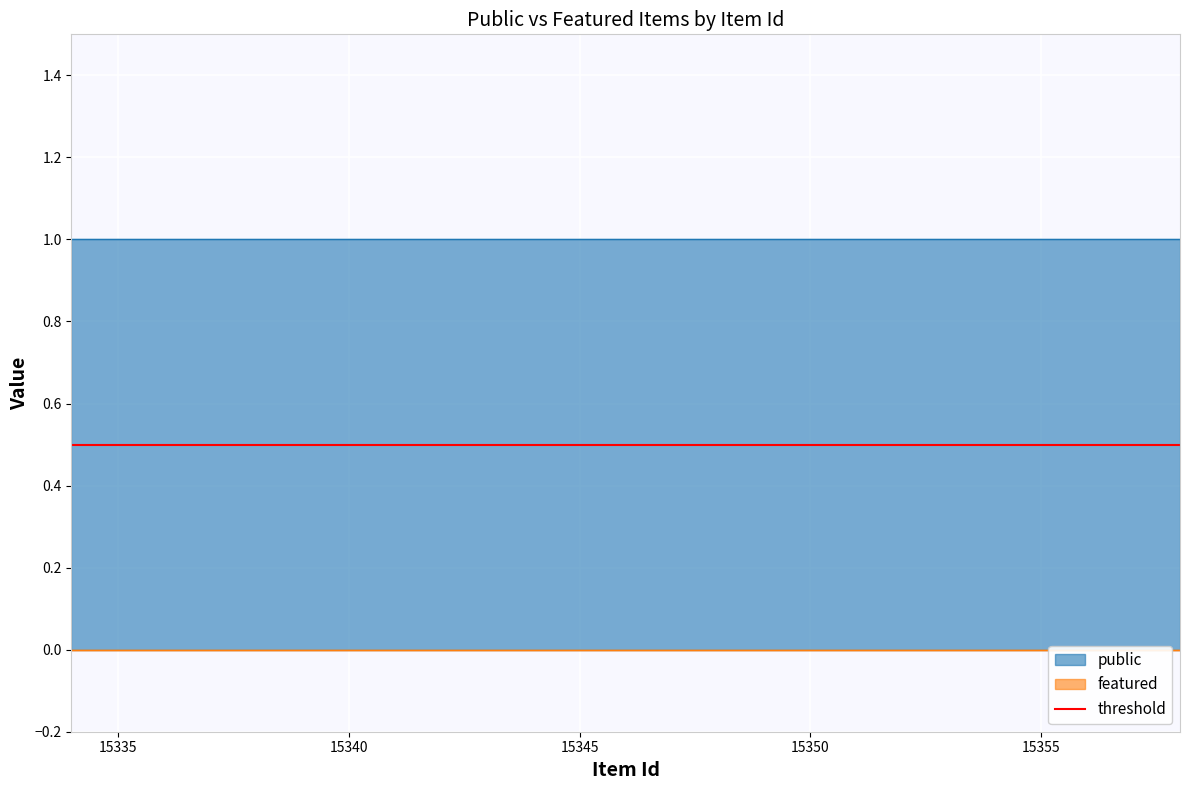

Reading left to right, what are all the values shown in this chart?

public: 15334=1	15335=1	15336=1	15337=1	15338=1	15339=1	15340=1	15341=1	15342=1	15343=1	15344=1	15345=1	15346=1	15347=1	15348=1	15349=1	15350=1	15351=1	15352=1	15353=1	15354=1	15355=1	15356=1	15357=1	15358=1
featured: 15334=0	15335=0	15336=0	15337=0	15338=0	15339=0	15340=0	15341=0	15342=0	15343=0	15344=0	15345=0	15346=0	15347=0	15348=0	15349=0	15350=0	15351=0	15352=0	15353=0	15354=0	15355=0	15356=0	15357=0	15358=0